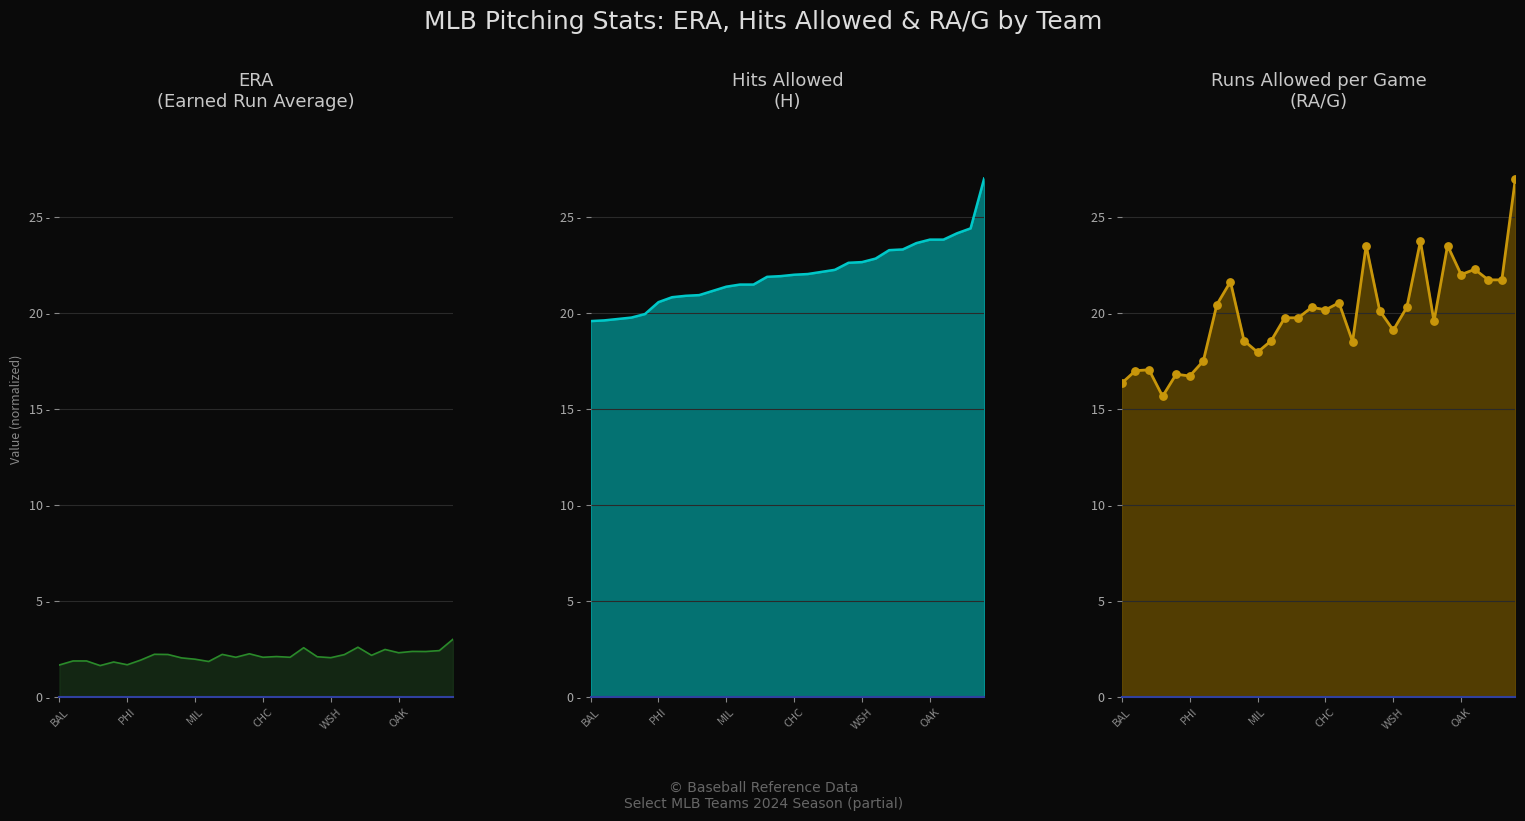

Which series has the largest total across all categories?

Hits (H)